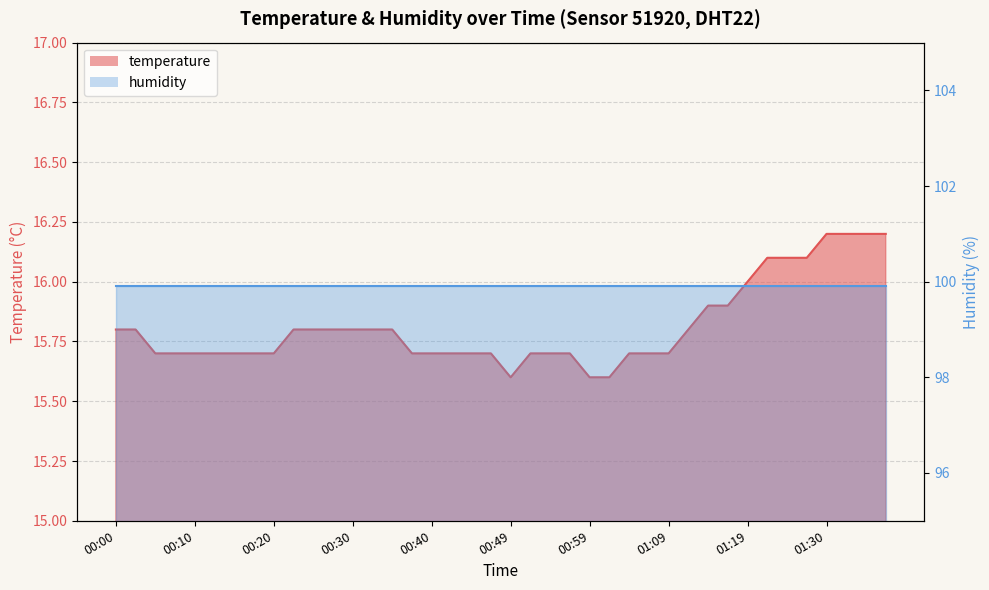

The value at 00:54 is 21.9. True or false?

False